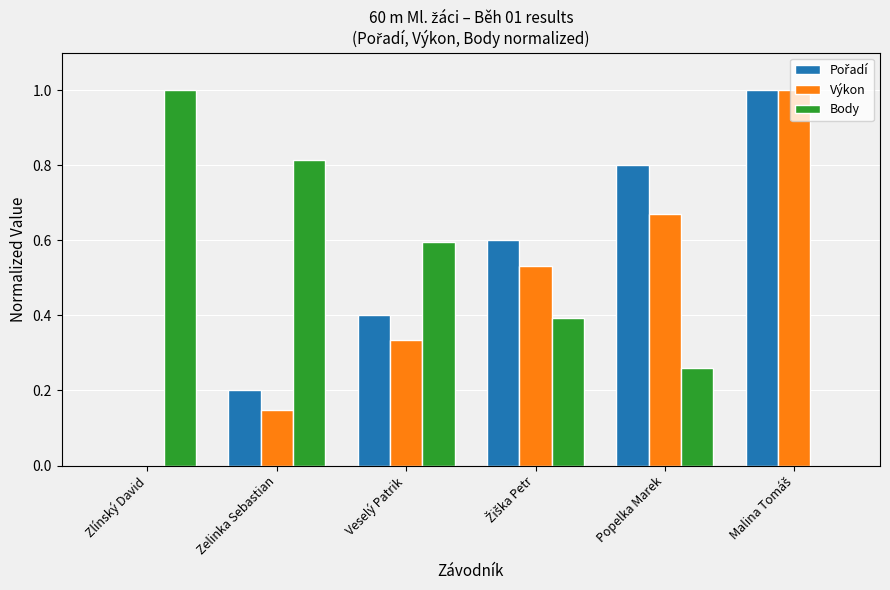

How many Body values are between 0 and 1?

6